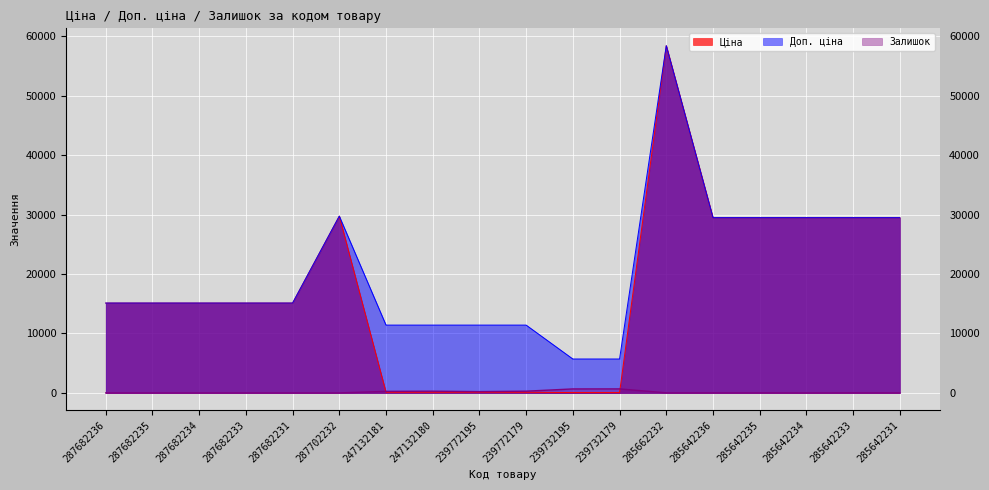

At which category is the sum across all series the highest?

285662232